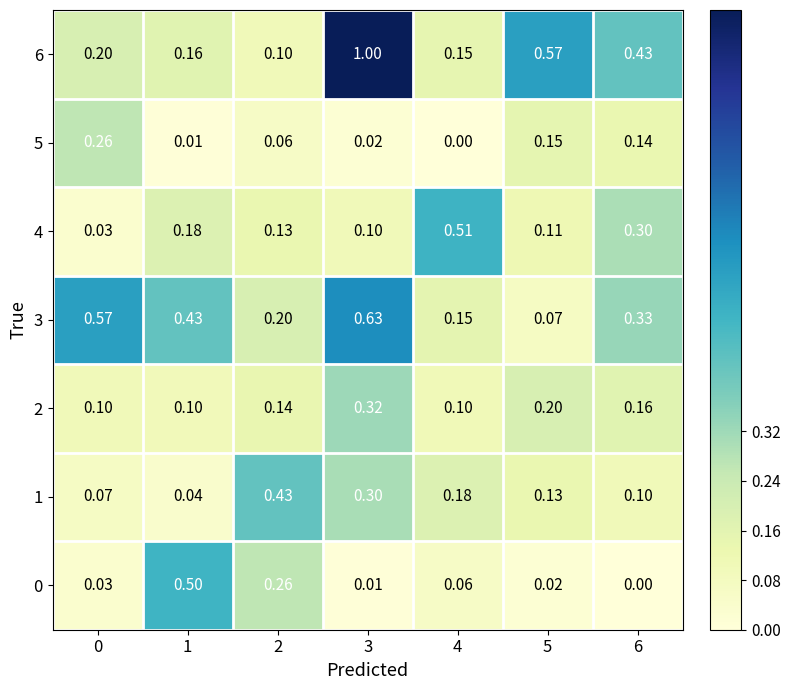

Reading left to right, extract all data points from this chart.

0: 0=0.0	1=0.5	2=0.3	3=0.0	4=0.1	5=0.0	6=0.0
1: 0=0.1	1=0.0	2=0.4	3=0.3	4=0.2	5=0.1	6=0.1
2: 0=0.1	1=0.1	2=0.1	3=0.3	4=0.1	5=0.2	6=0.2
3: 0=0.6	1=0.4	2=0.2	3=0.6	4=0.1	5=0.1	6=0.3
4: 0=0.0	1=0.2	2=0.1	3=0.1	4=0.5	5=0.1	6=0.3
5: 0=0.3	1=0.0	2=0.1	3=0.0	4=0.0	5=0.1	6=0.1
6: 0=0.2	1=0.2	2=0.1	3=1.0	4=0.1	5=0.6	6=0.4